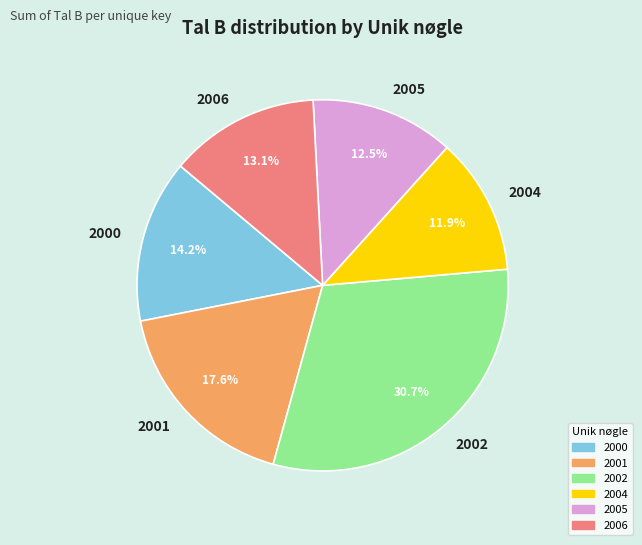

Rank the categories by value from highest to lowest.

2002, 2001, 2000, 2006, 2005, 2004